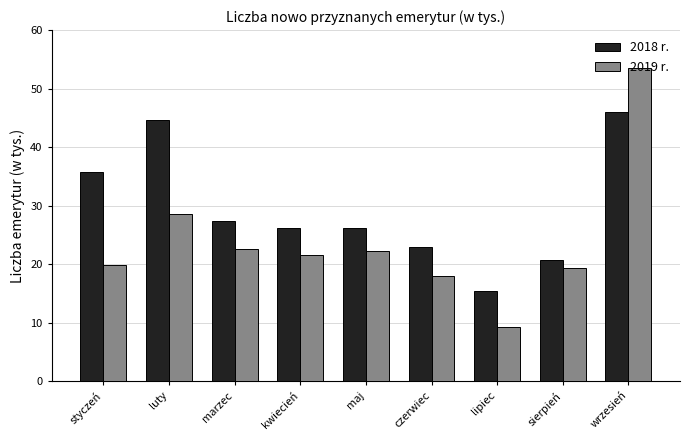

At how many categories does at least one series exceed 17?

8